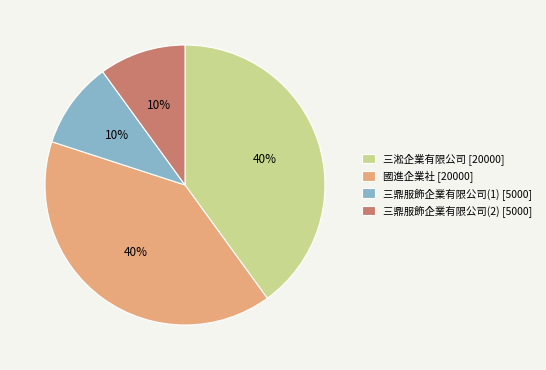

Is 三鼎服飾企業有限公司(1) the majority of the pie?

No